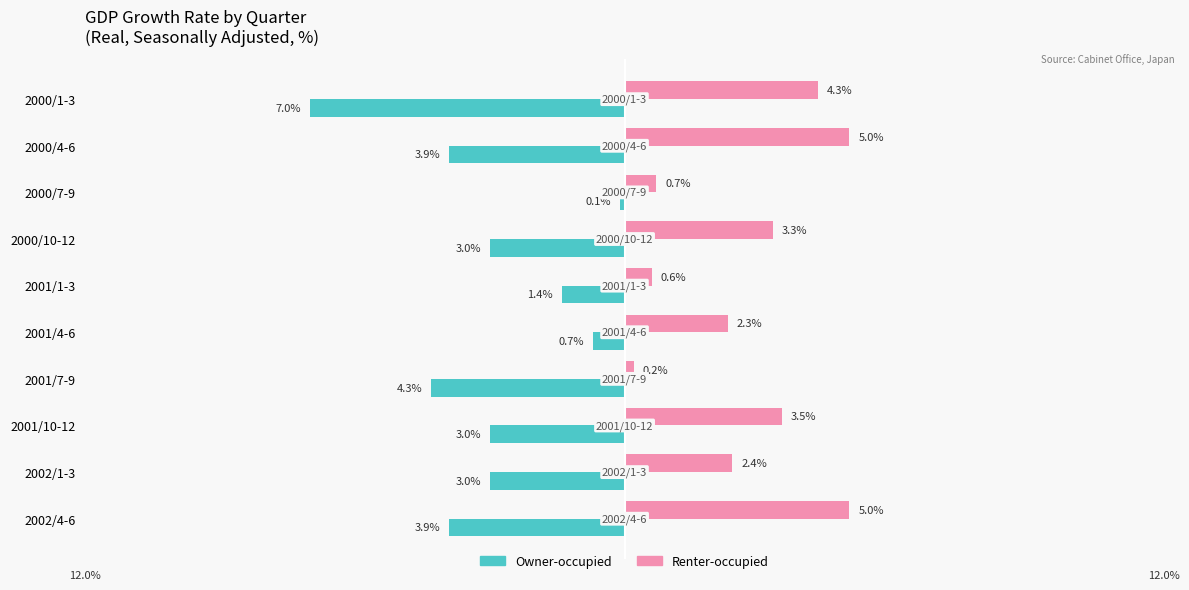

Is the value of Renter-occupied at 2001/10-12 greater than the value of Owner-occupied at 2000/7-9?

Yes